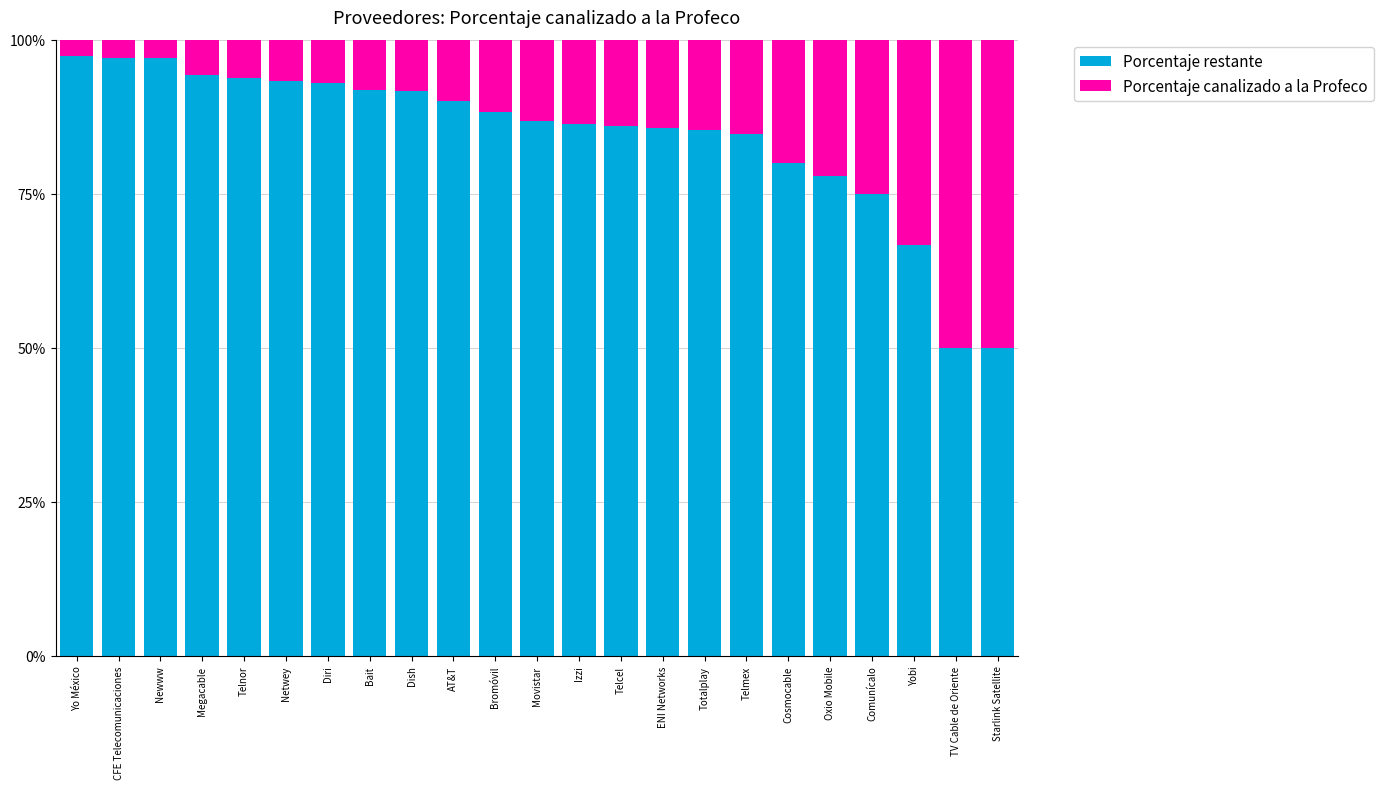

What is the total value across all series at Starlink Satellite?

1.0